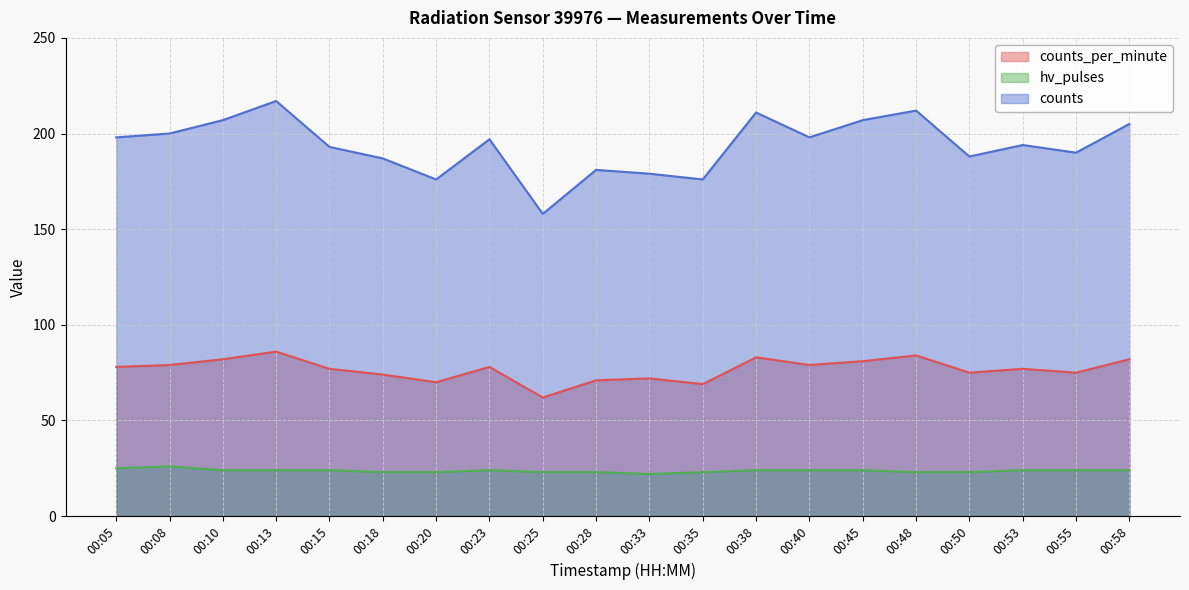

What are all the series names shown in the legend?

counts_per_minute, hv_pulses, counts